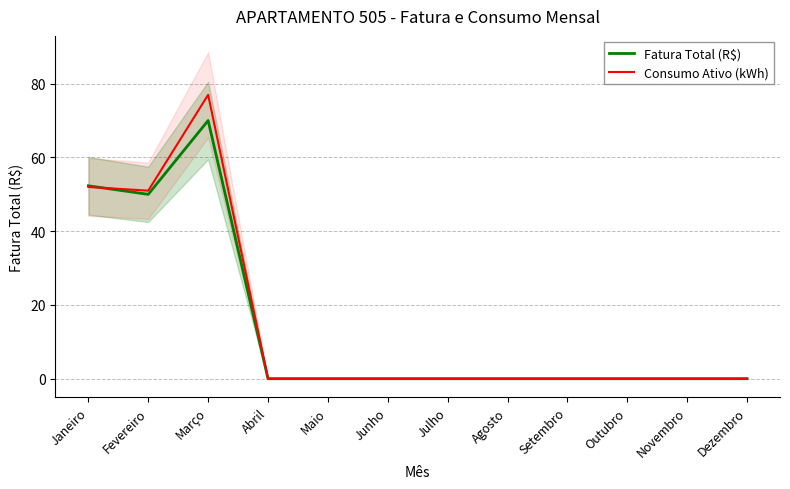

Reading right to left, transcribe all the data shown in this chart.

Fatura Total (R$): Dezembro=0.0	Novembro=0.0	Outubro=0.0	Setembro=0.0	Agosto=0.0	Julho=0.0	Junho=0.0	Maio=0.0	Abril=0.0	Março=70.0	Fevereiro=50.0	Janeiro=52.3
Consumo Ativo (kWh): Dezembro=0.0	Novembro=0.0	Outubro=0.0	Setembro=0.0	Agosto=0.0	Julho=0.0	Junho=0.0	Maio=0.0	Abril=0.0	Março=77.0	Fevereiro=51.0	Janeiro=52.0